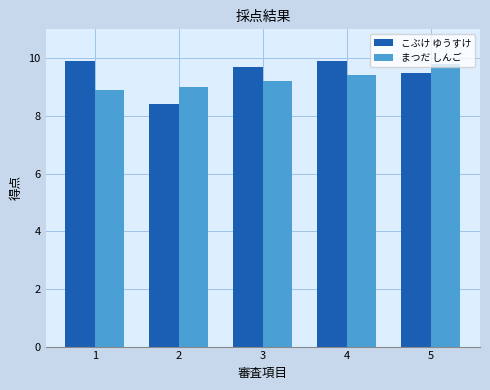

Reading right to left, extract all data points from this chart.

こぶけ ゆうすけ: 5=9.5	4=9.9	3=9.7	2=8.4	1=9.9
まつだ しんご: 5=9.8	4=9.4	3=9.2	2=9.0	1=8.9